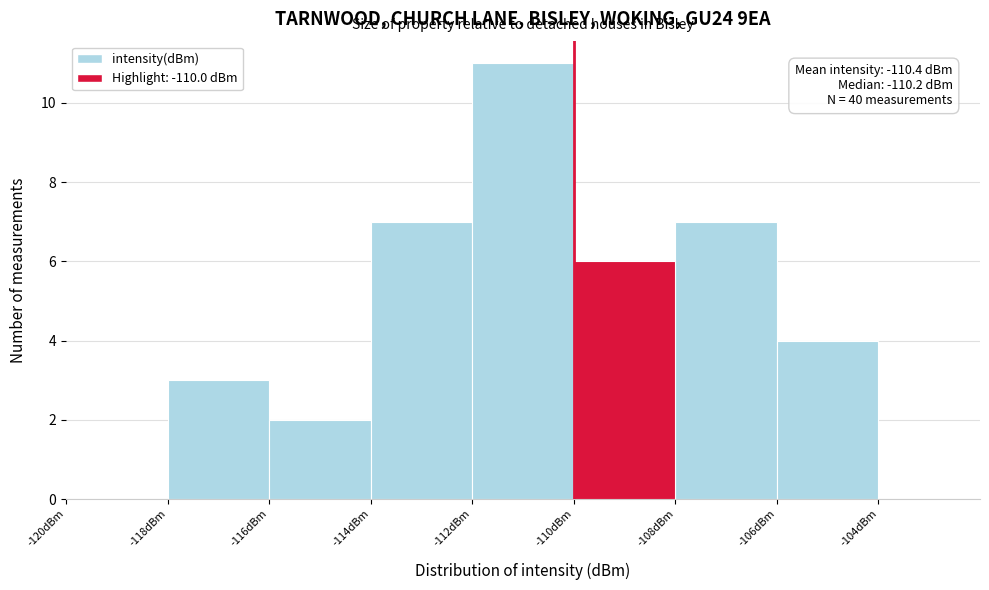

Over which range of the x-axis is the bar tallest?

-112 to -110